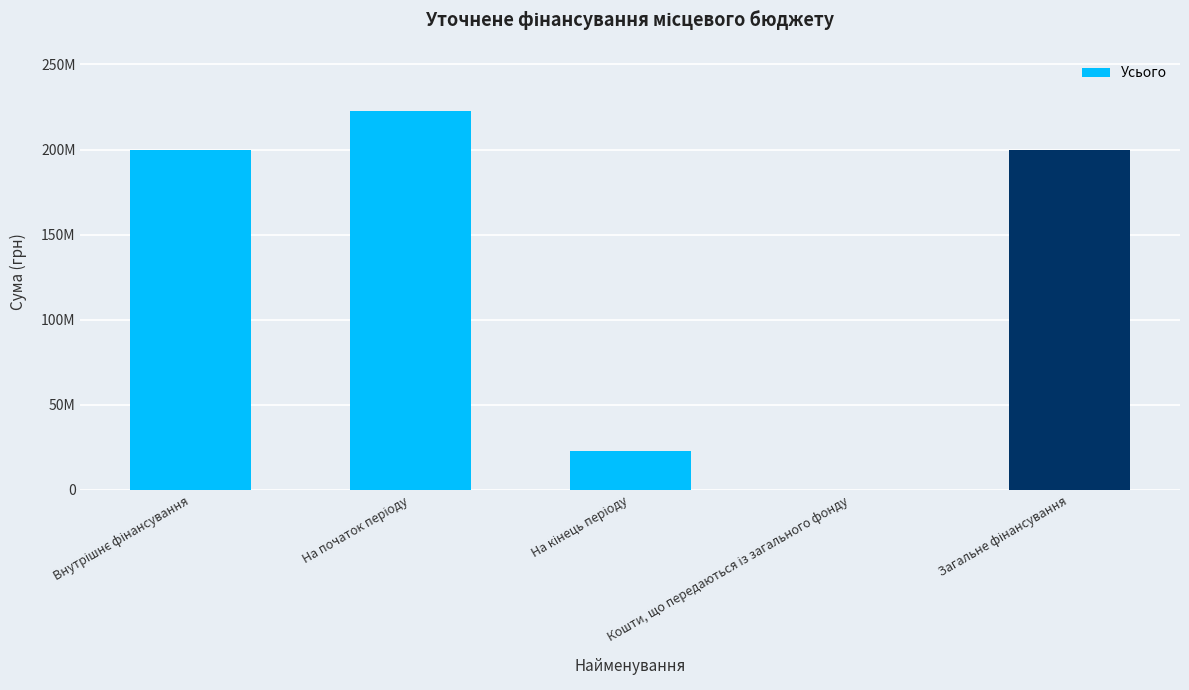

Rank the categories by value from lowest to highest.

Кошти, що передаються із загального фонду, На кінець періоду, Внутрішнє фінансування, Загальне фінансування, На початок періоду